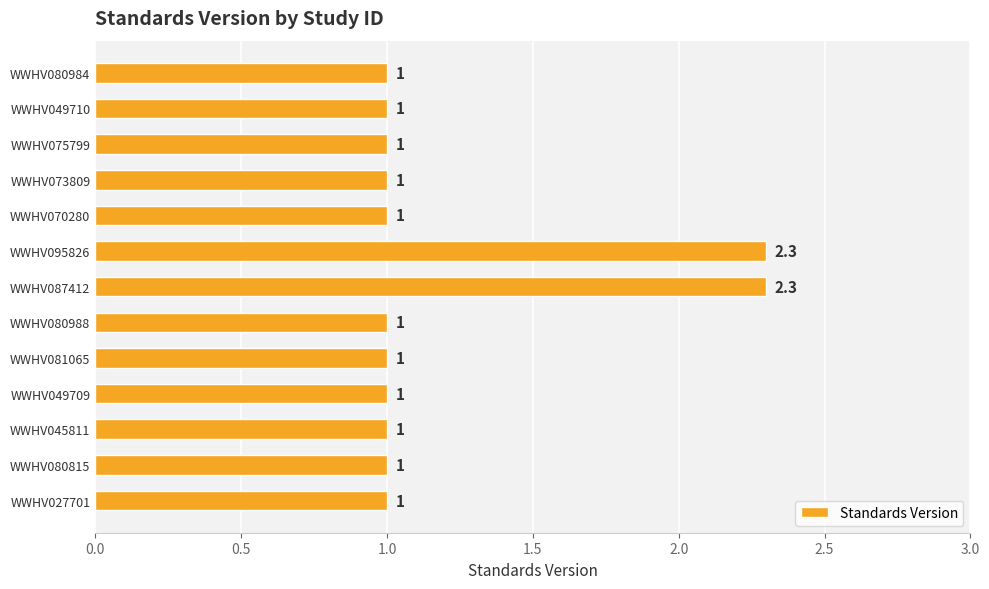

What is the average value?

1.2